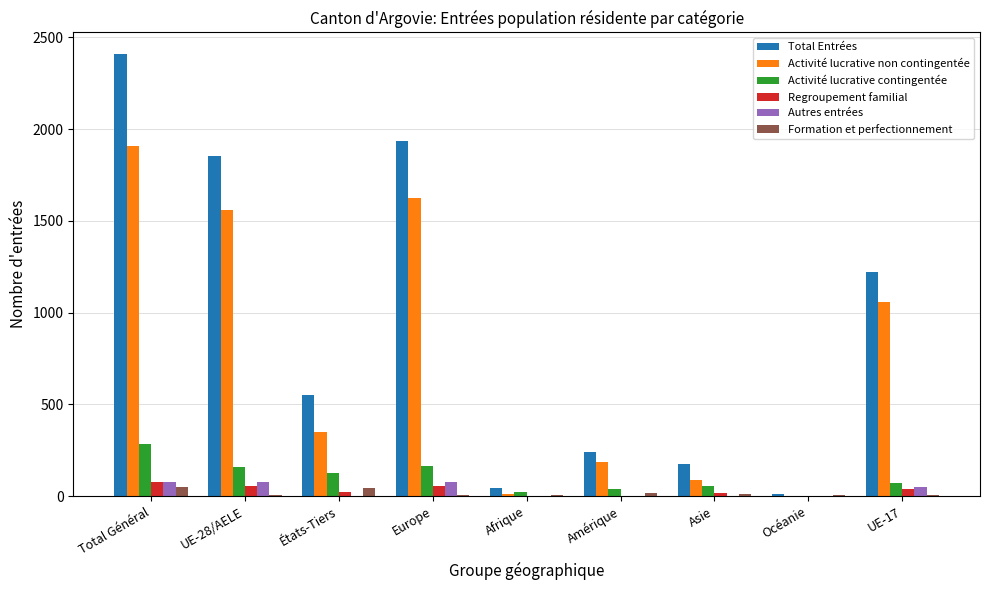

What is the greatest value displayed?

2407